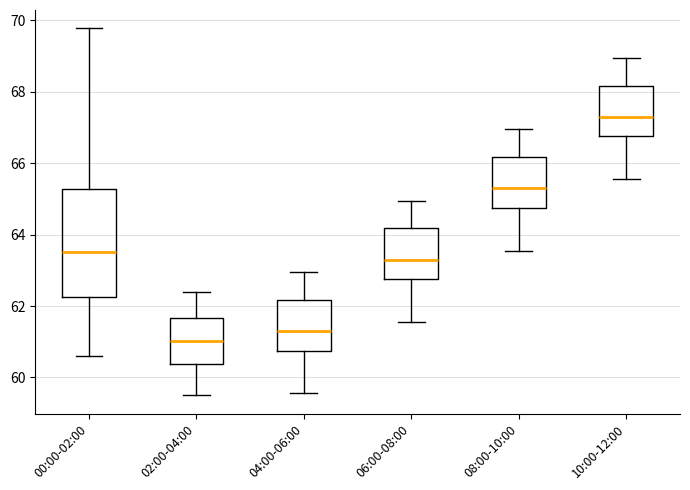

Reading left to right, read every box against the y-axis: the position of its median line, the range the box covers, and the ends of its whiskers. The values are not printed on the chart, so give them approximately, as read against the axis.

00:00-02:00: median 63.6, box 62.2 to 65.2, whiskers 60.6 to 69.8
02:00-04:00: median 61.0, box 60.4 to 61.6, whiskers 59.6 to 62.4
04:00-06:00: median 61.4, box 60.8 to 62.2, whiskers 59.6 to 63.0
06:00-08:00: median 63.4, box 62.8 to 64.2, whiskers 61.6 to 65.0
08:00-10:00: median 65.4, box 64.8 to 66.2, whiskers 63.6 to 67.0
10:00-12:00: median 67.4, box 66.8 to 68.2, whiskers 65.6 to 69.0